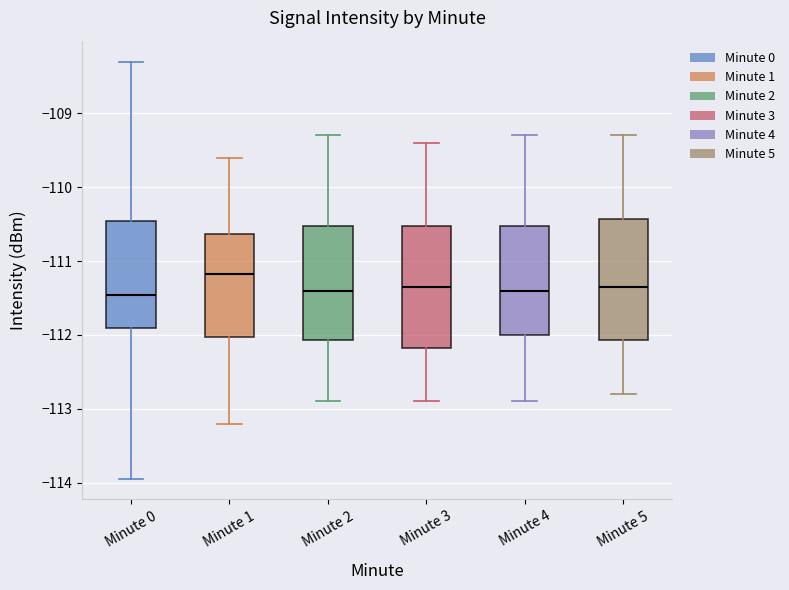

Reading left to right, transcribe this box plot: for each box, give where its median line is, the range the box spans, and where its two whiskers end, as read against the y-axis. The values are not printed on the chart, so give them approximately, as read against the axis.

Minute 0: median -111.5, box -111.9 to -110.5, whiskers -113.9 to -108.3
Minute 1: median -111.2, box -112.0 to -110.6, whiskers -113.2 to -109.6
Minute 2: median -111.4, box -112.1 to -110.5, whiskers -112.9 to -109.3
Minute 3: median -111.3, box -112.2 to -110.5, whiskers -112.9 to -109.4
Minute 4: median -111.4, box -112.0 to -110.5, whiskers -112.9 to -109.3
Minute 5: median -111.3, box -112.1 to -110.4, whiskers -112.8 to -109.3